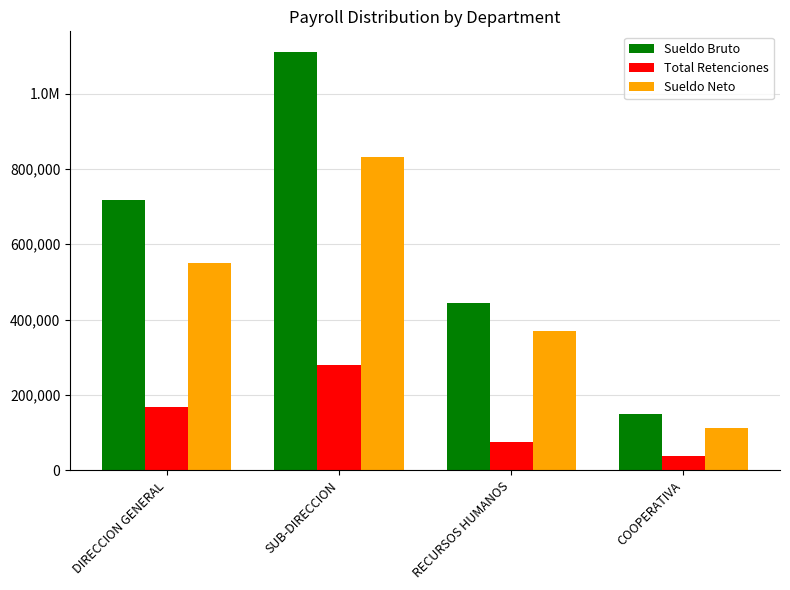

Which series has the largest range (max minus min)?

Sueldo Bruto